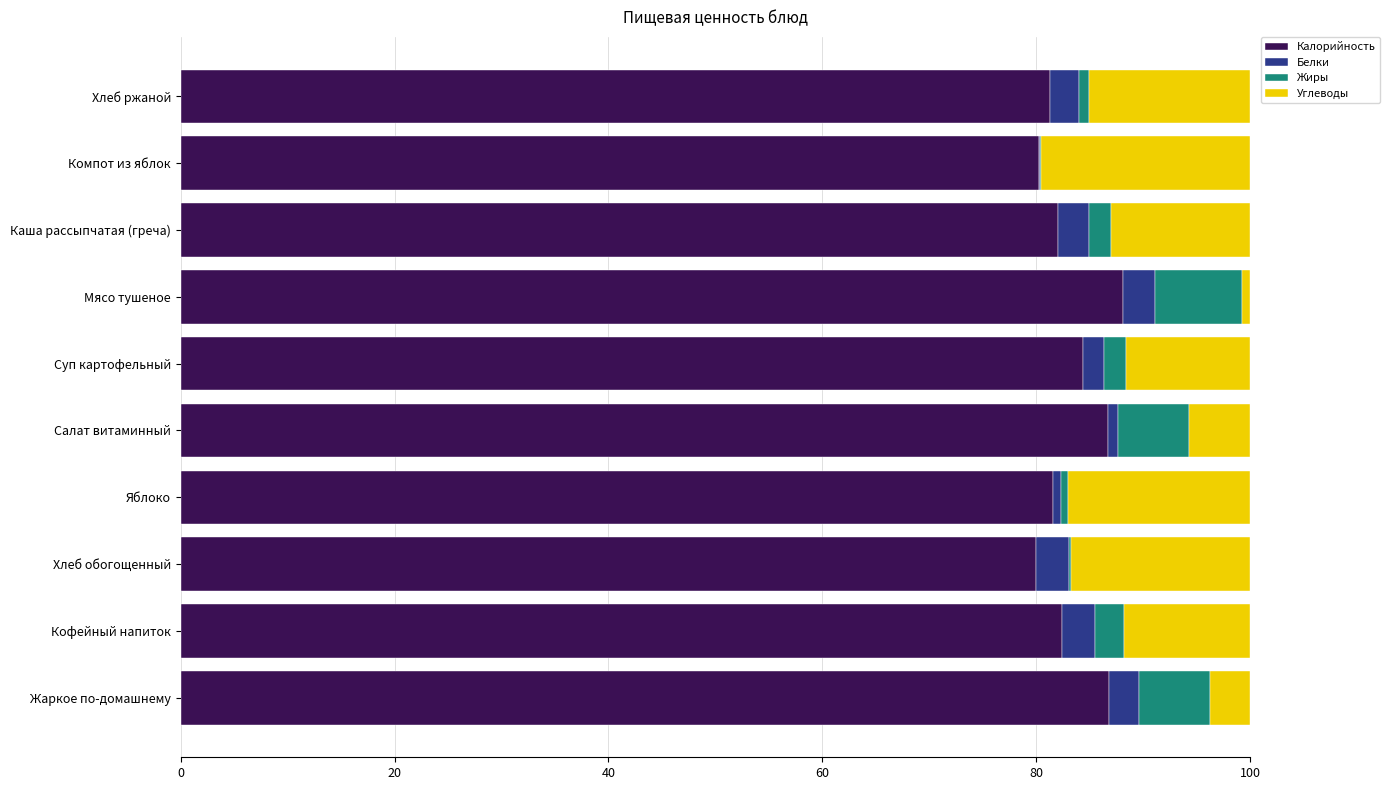

Is it true that Калорийность equals 30.7 at Салат витаминный?

False